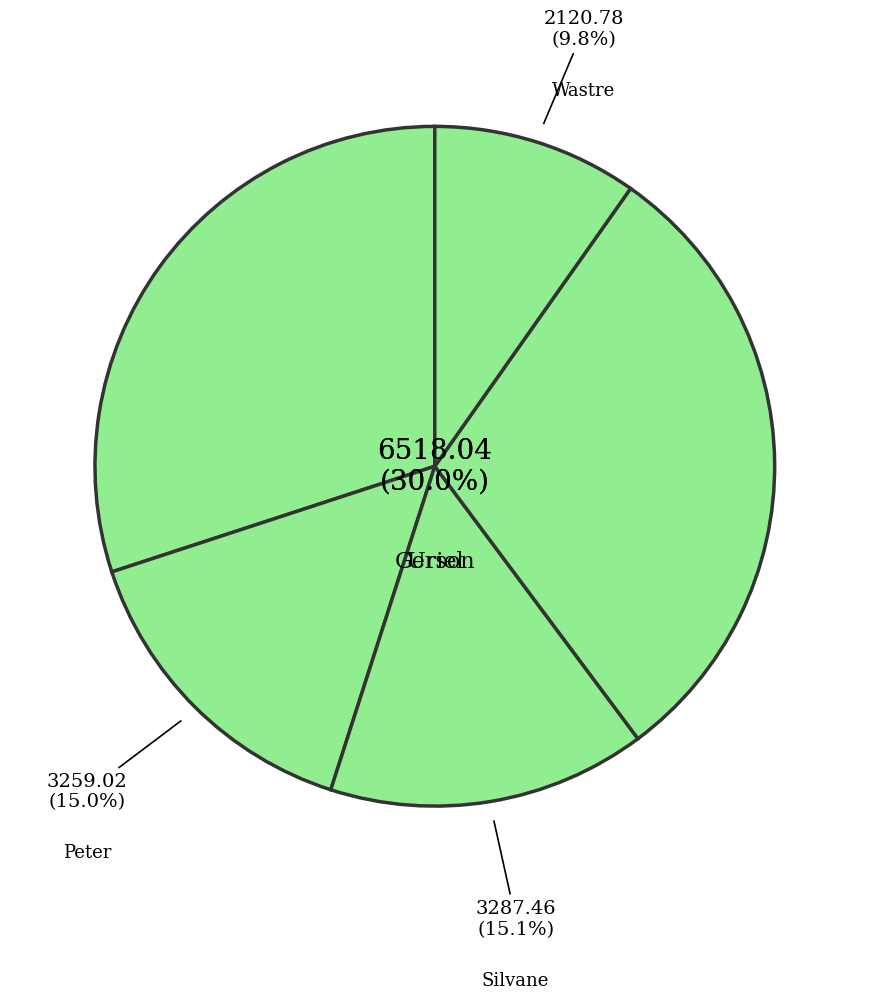

Which category has the smallest portion of the pie?

Wastre